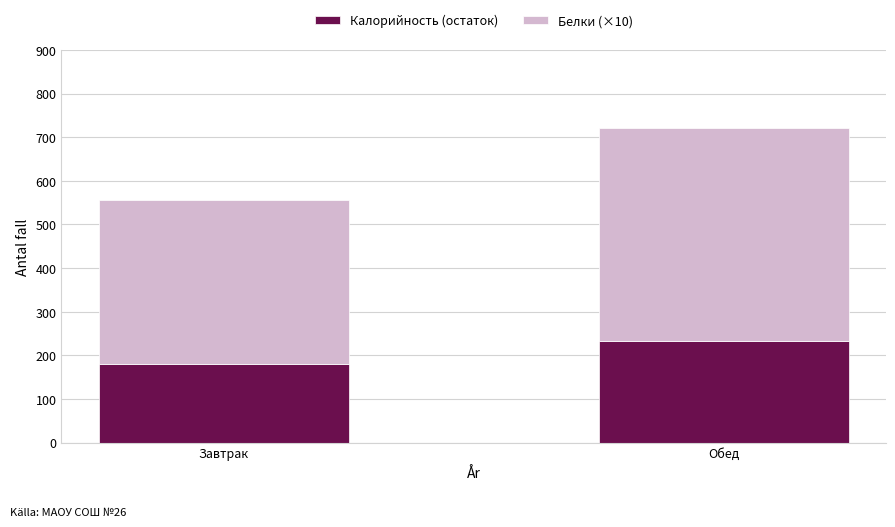

What is the approximate value of Белки (×10) at Завтрак?

181